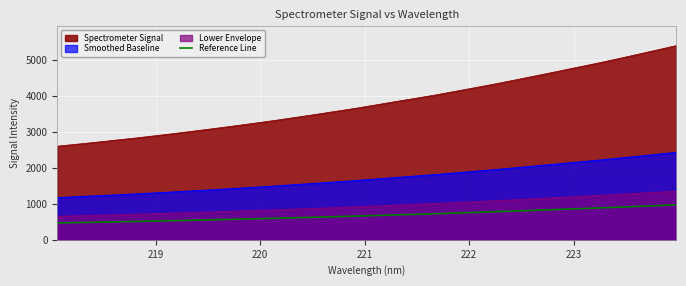

What is the smallest value displayed?

467.6